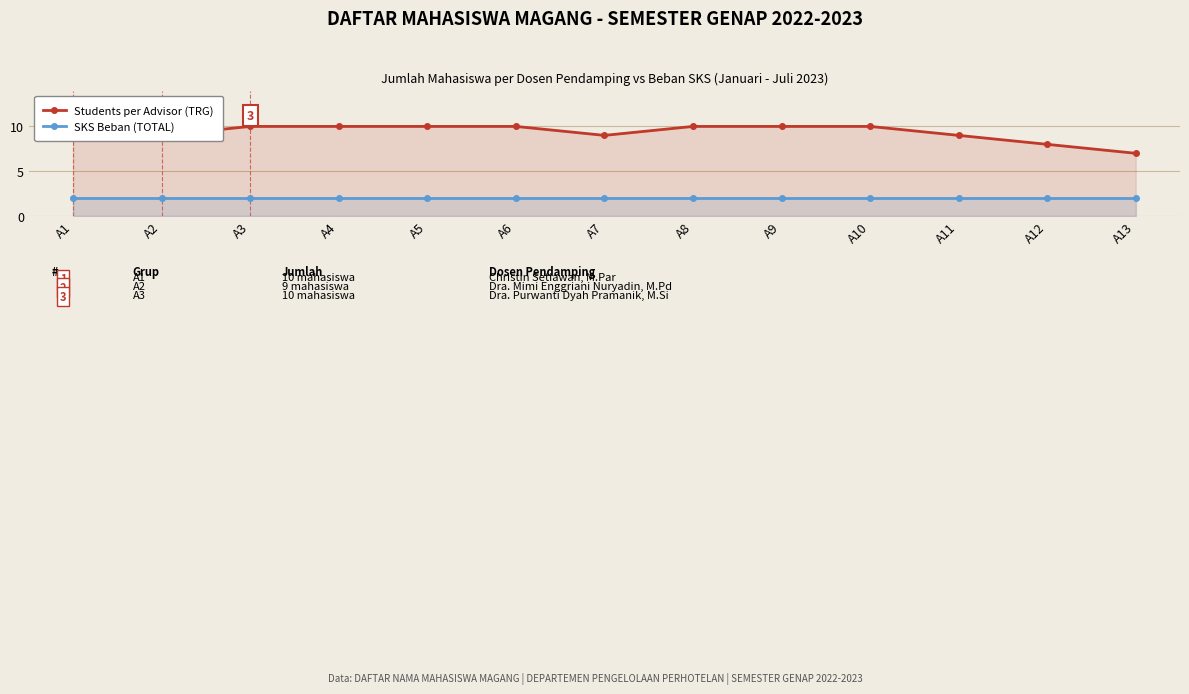

At which category is the sum across all series the highest?

A1